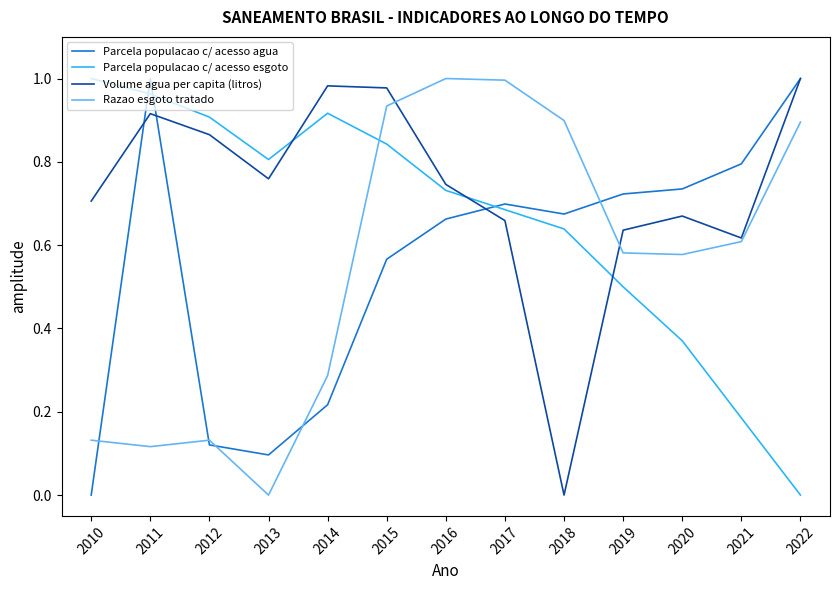

What is the sum of all Parcela populacao c/ acesso agua values?

7.3